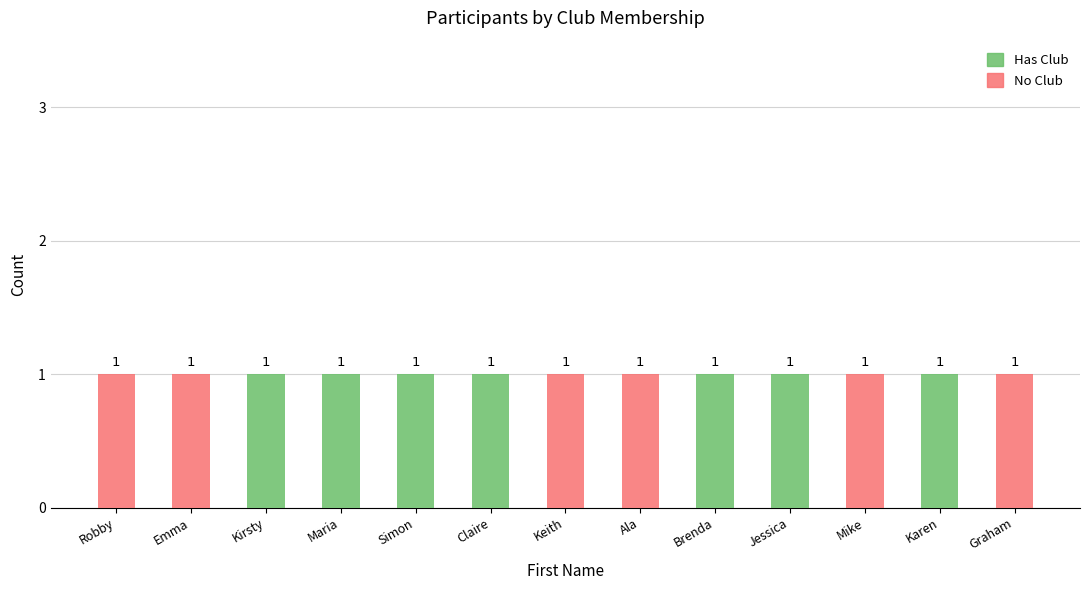

The value of Has Club at Mike is -1. True or false?

False